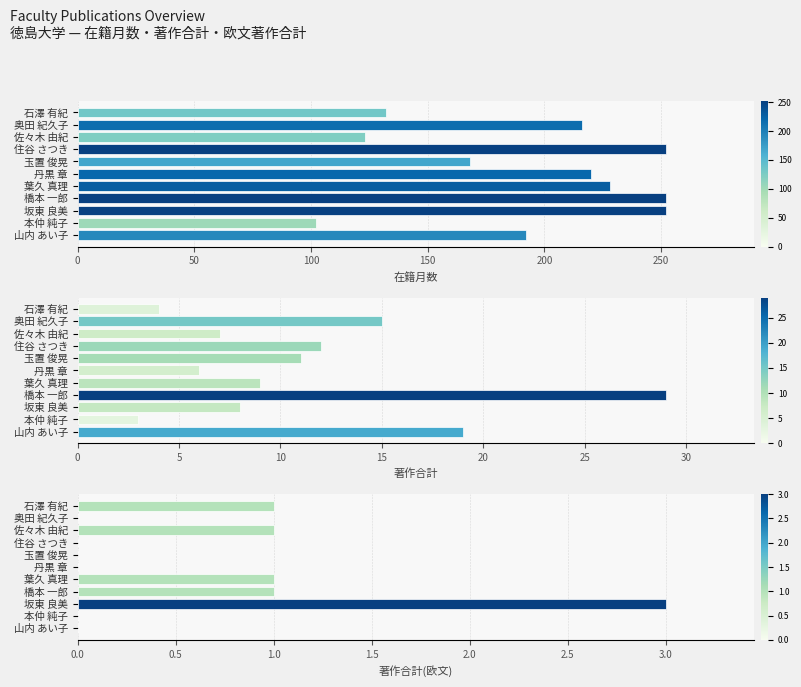

How many data points in 著作合計(欧文) are above 0?

5